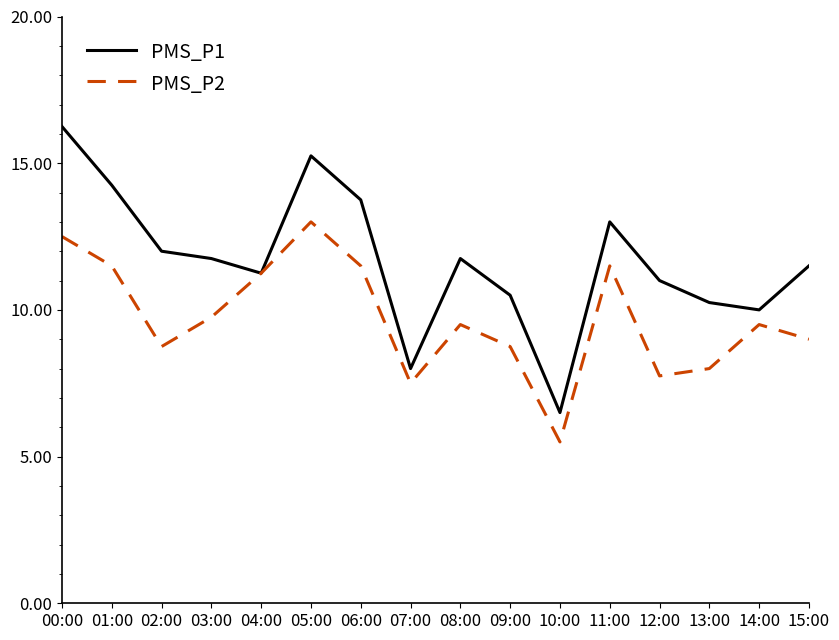

The value of PMS_P2 at 04:00 is 15.5. True or false?

False